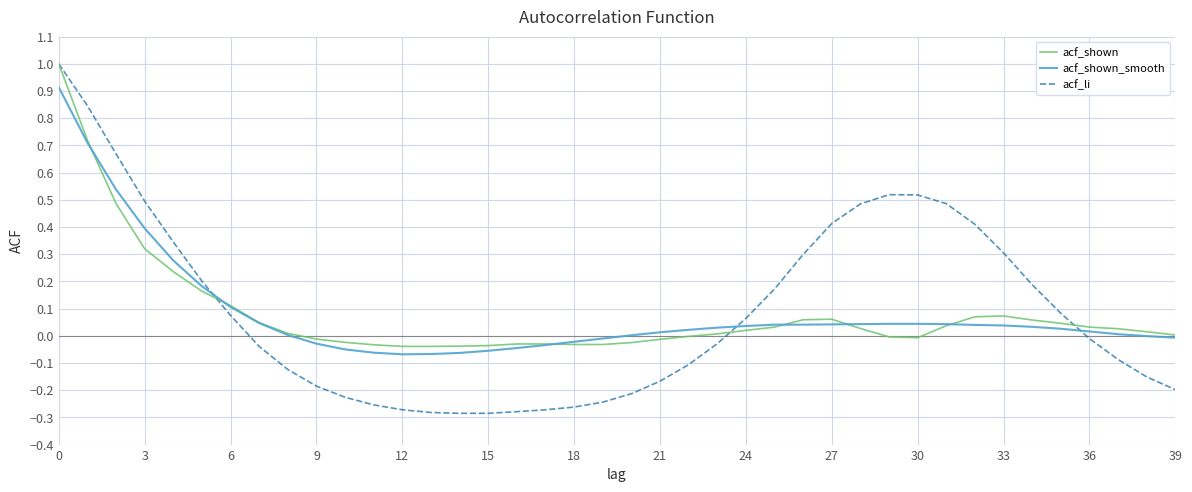

What are all the series names shown in the legend?

acf_shown, acf_shown_smooth, acf_li